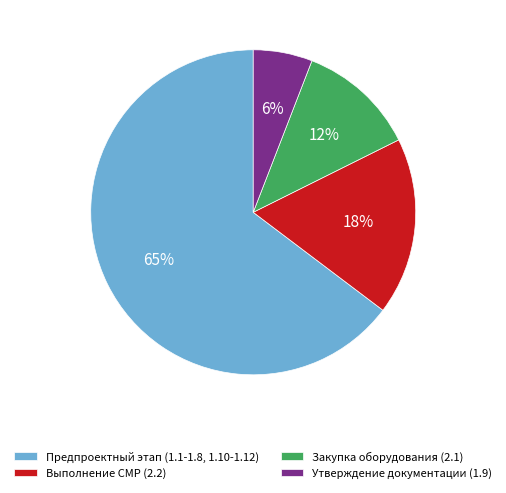

Which slice is the largest?

Предпроектный этап (1.1-1.8, 1.10-1.12)